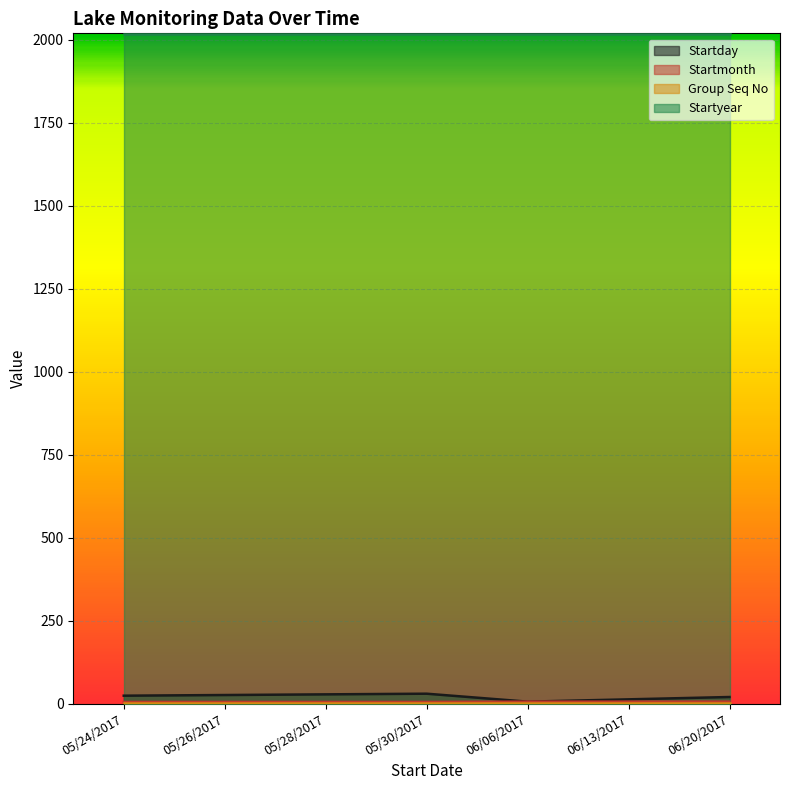

Which series has the largest total across all categories?

Startyear